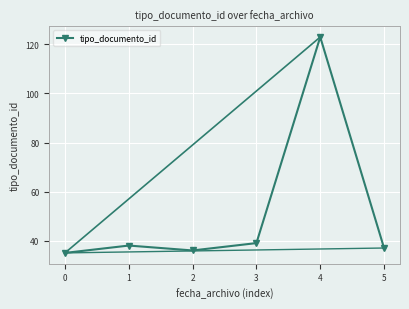

What is the value of the 1st point from the left?

35